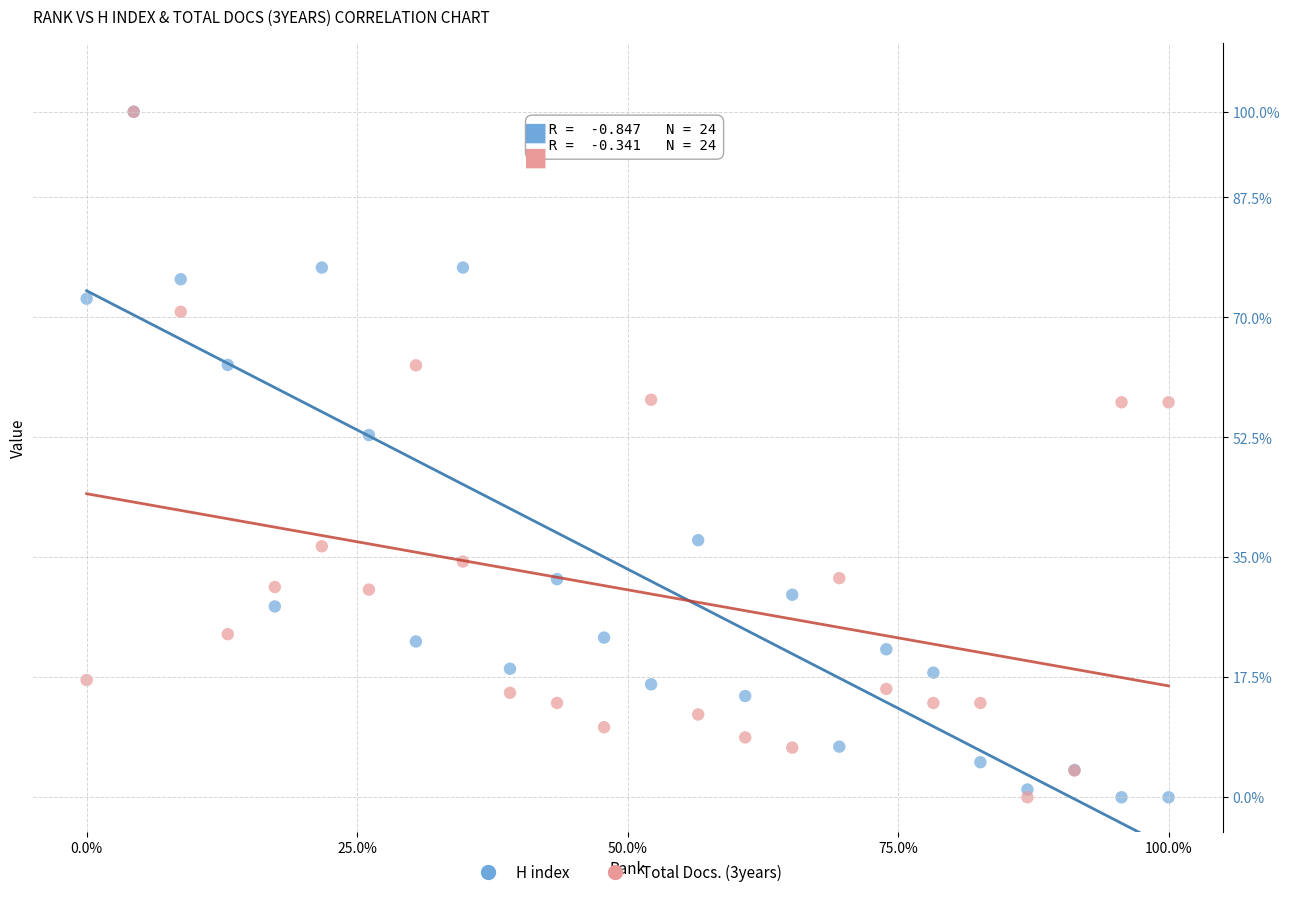

Across all series, what Y value is closest to 50?

52.8